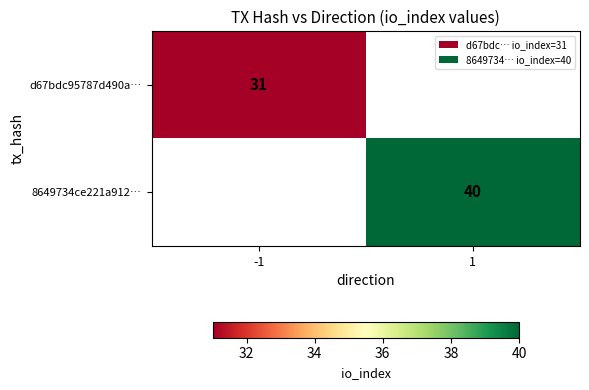

True or false: d67bdc95787d490a… has a value of 31 at -1.

True